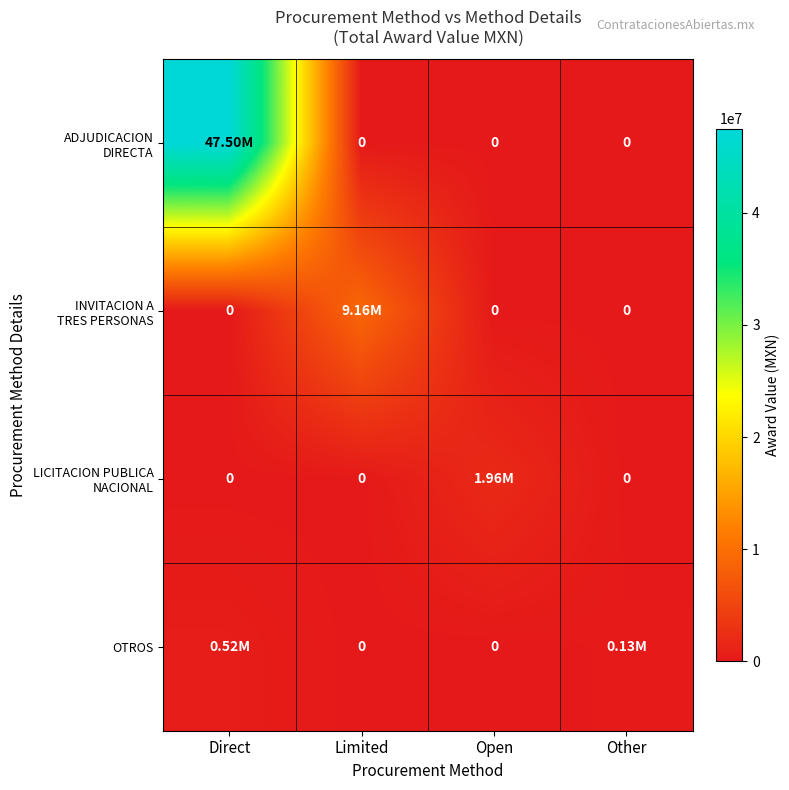

At which category does the chart reach its minimum across all series?

Limited